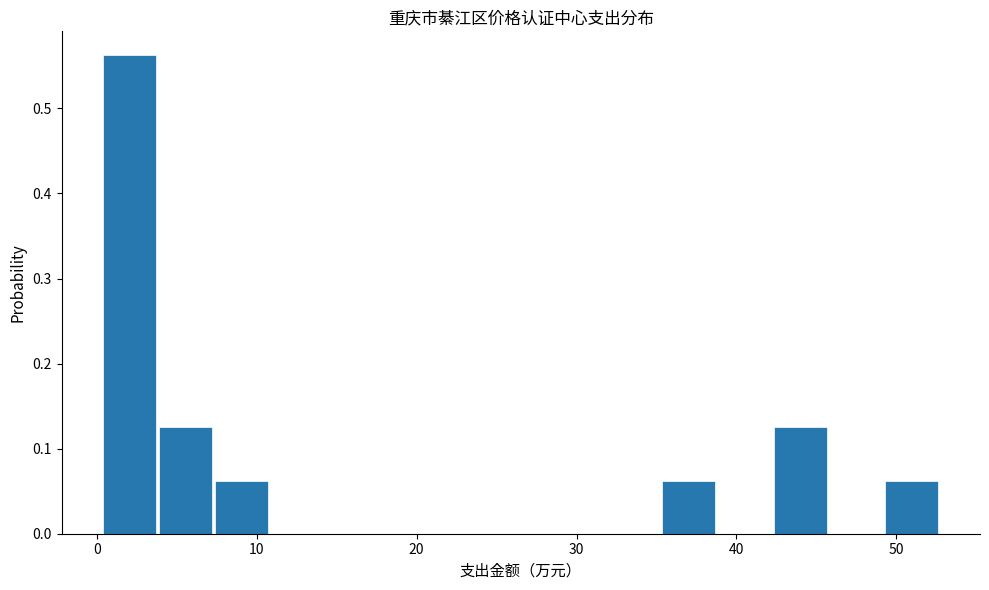

Around what value on the x-axis is the tallest bar? Give the approximate position of its centre, as read against the axis.

2